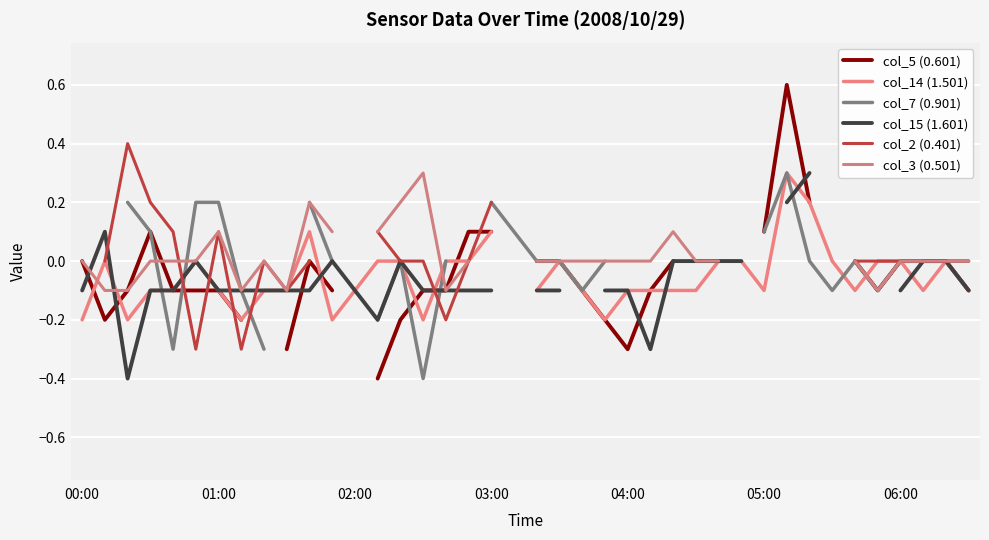

Is the value of col_3 (0.501) at 29 greater than the value of col_15 (1.601) at 22?

No